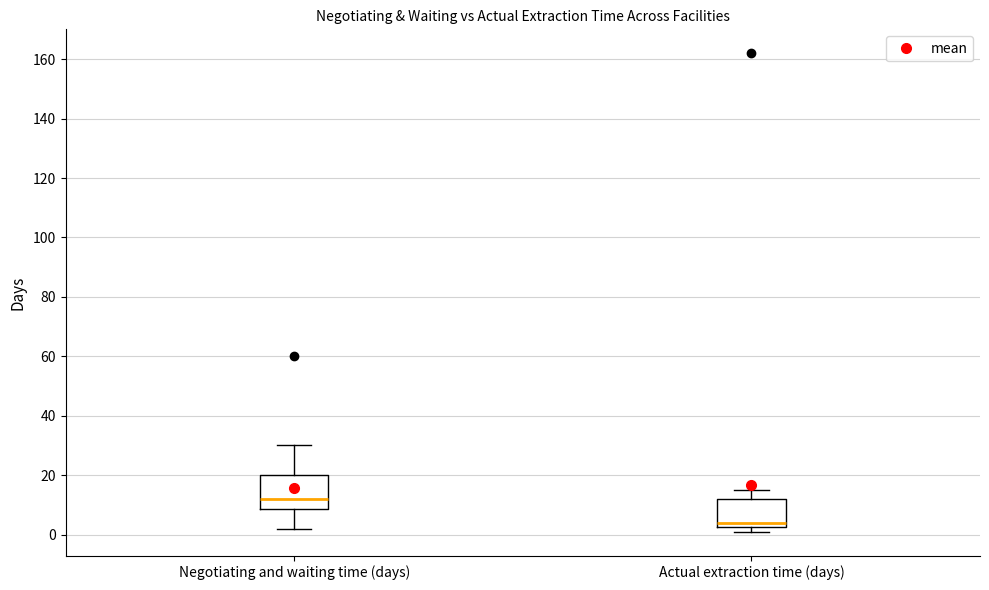

Reading left to right, read every box against the y-axis: the position of its median line, the range the box covers, and the ends of its whiskers. The values are not printed on the chart, so give them approximately, as read against the axis.

Negotiating and waiting time (days): median 12, box 8 to 20, whiskers 2 to 30
Actual extraction time (days): median 4, box 2 to 12, whiskers 2 (just below the box's lower edge) to 16